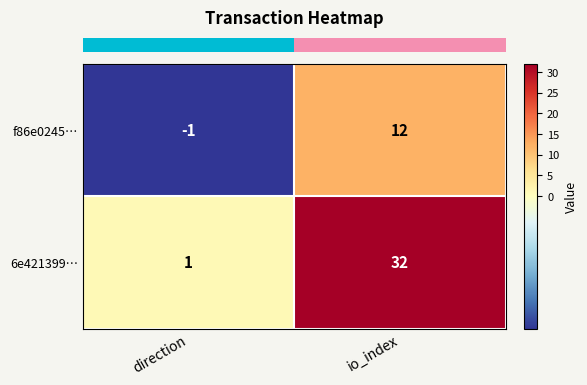

Reading right to left, extract all data points from this chart.

f86e0245…: io_index=12	direction=-1
6e421399…: io_index=32	direction=1